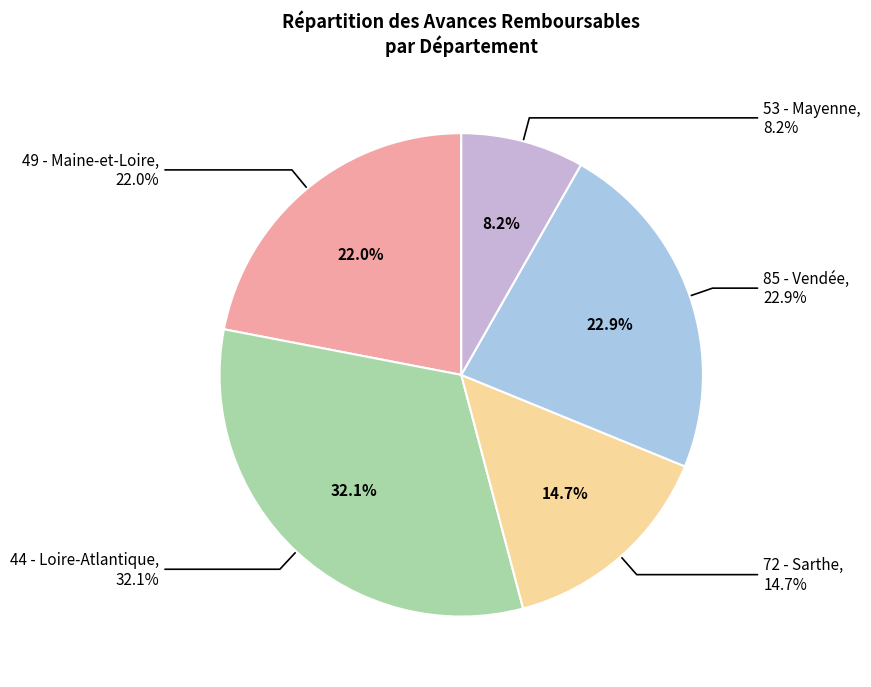

The 24 slice represents 1% of the pie. True or false?

False